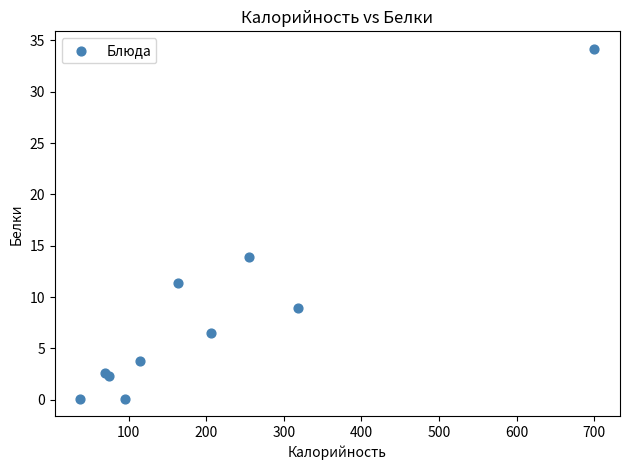

What Y value in the scatter plot is closest to 17?

13.9